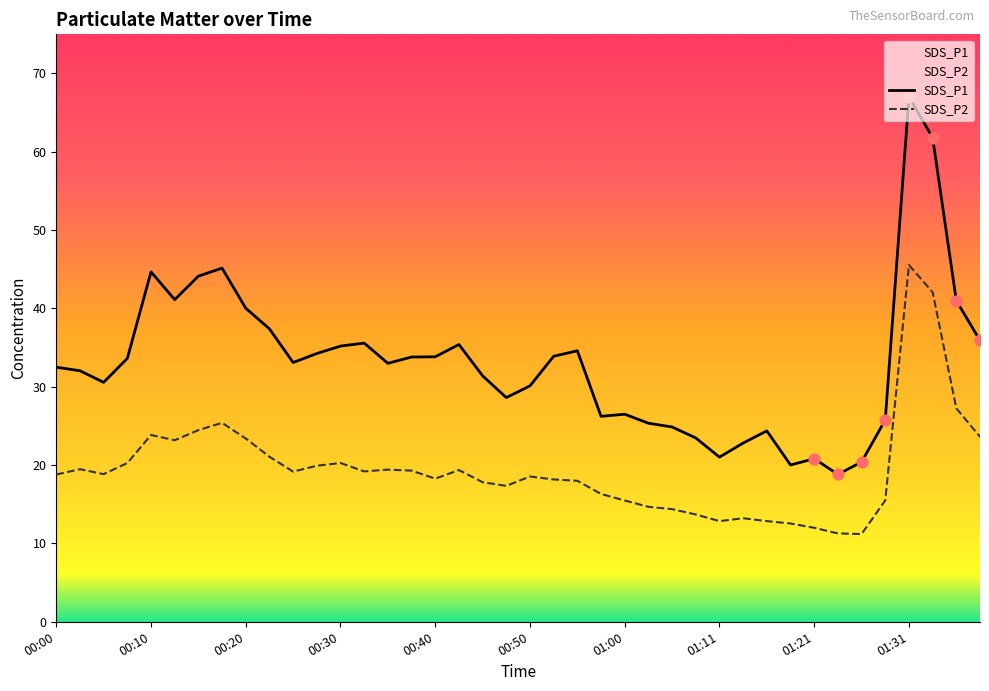

At which category is the sum across all series the highest?

01:31